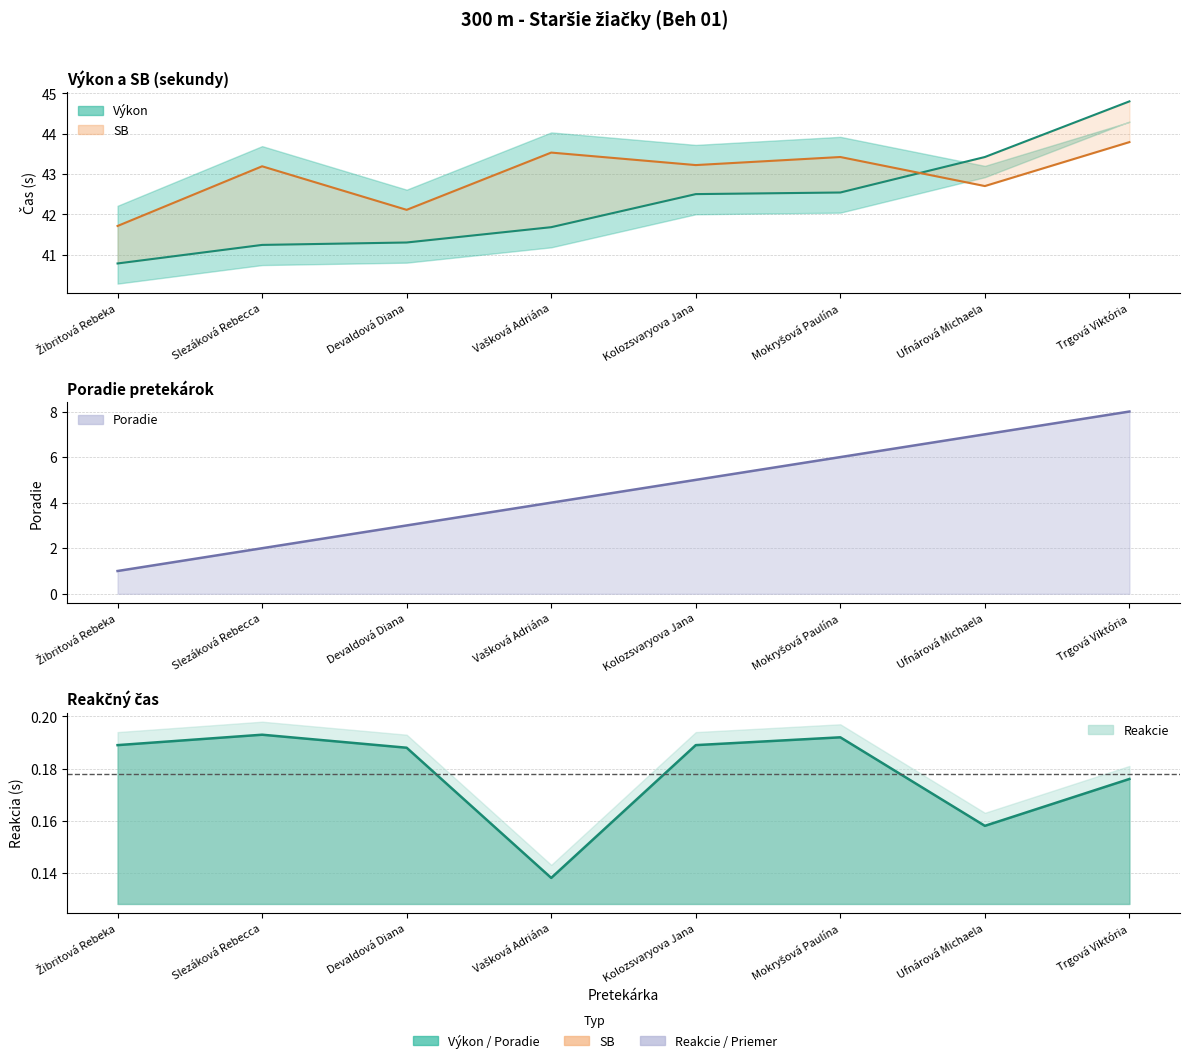

Rank the categories by Poradie value from lowest to highest.

Žibritová Rebeka, Slezáková Rebecca, Devaldová Diana, Vašková Adriána, Kolozsvaryova Jana, Mokryšová Paulína, Ufnárová Michaela, Trgová Viktória